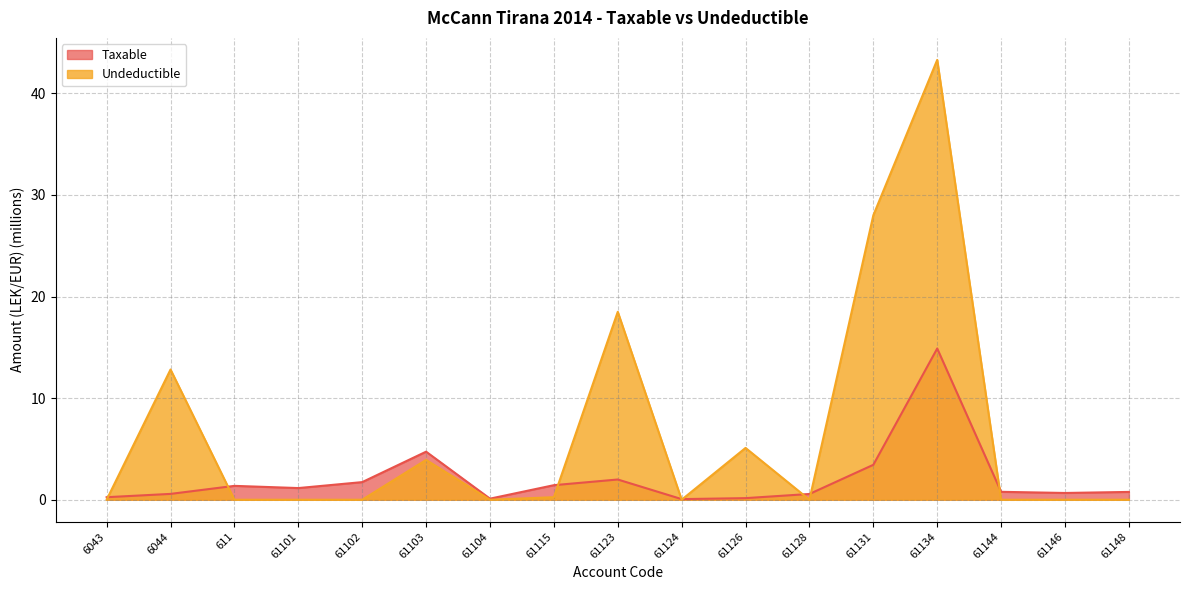

What is the sum of all Taxable values?

34.7